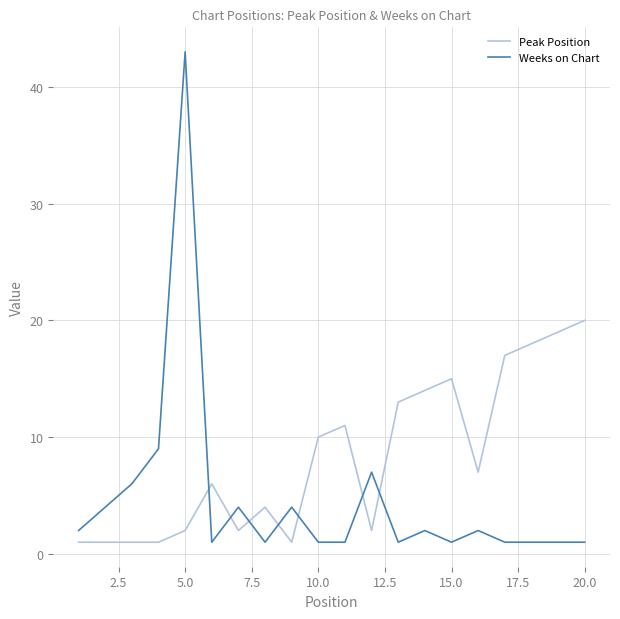

In Weeks on Chart, how many points are higher than both neighbors (excluding endpoints)?

6